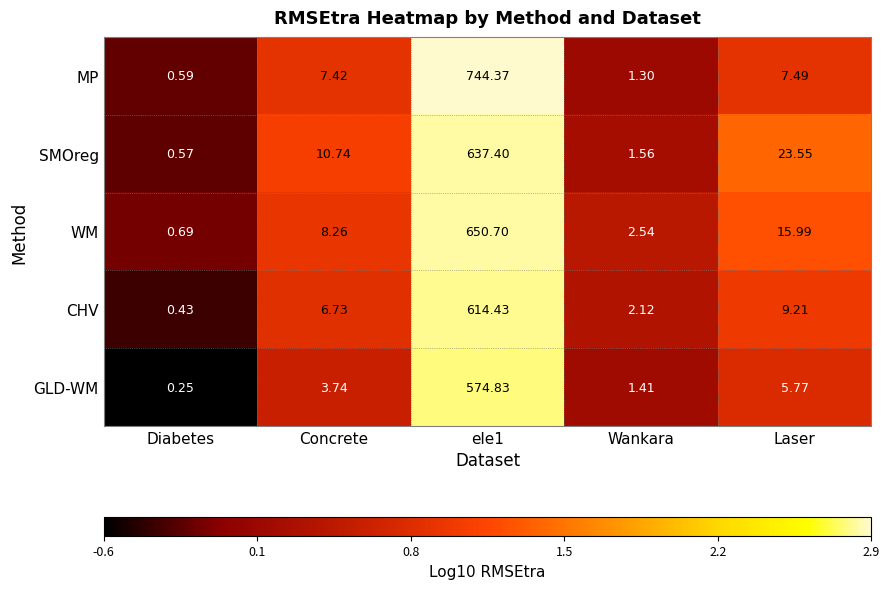

Which series has the largest range (max minus min)?

MP